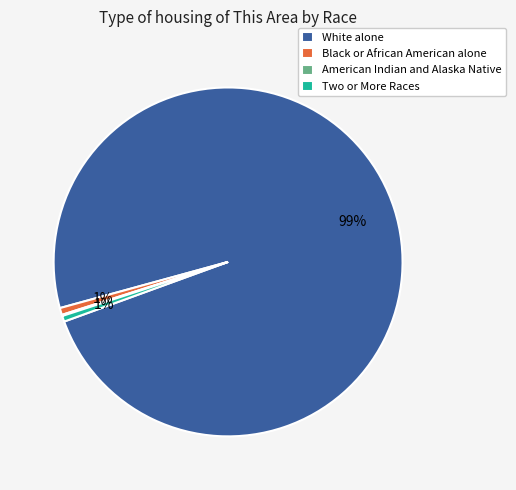

Does White alone represent more than half of the total?

Yes